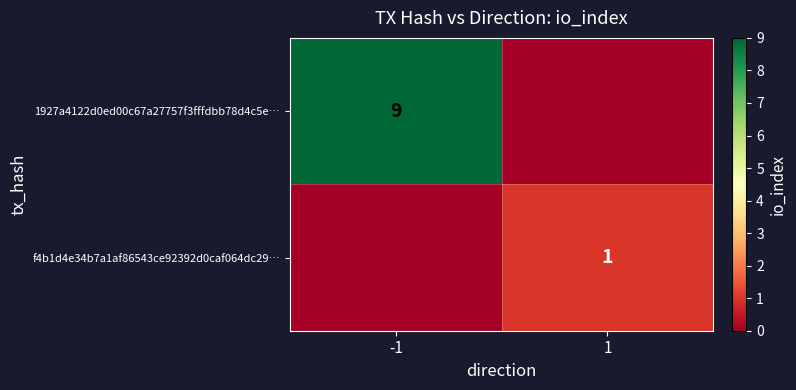

Which category has the highest value across all series?

-1